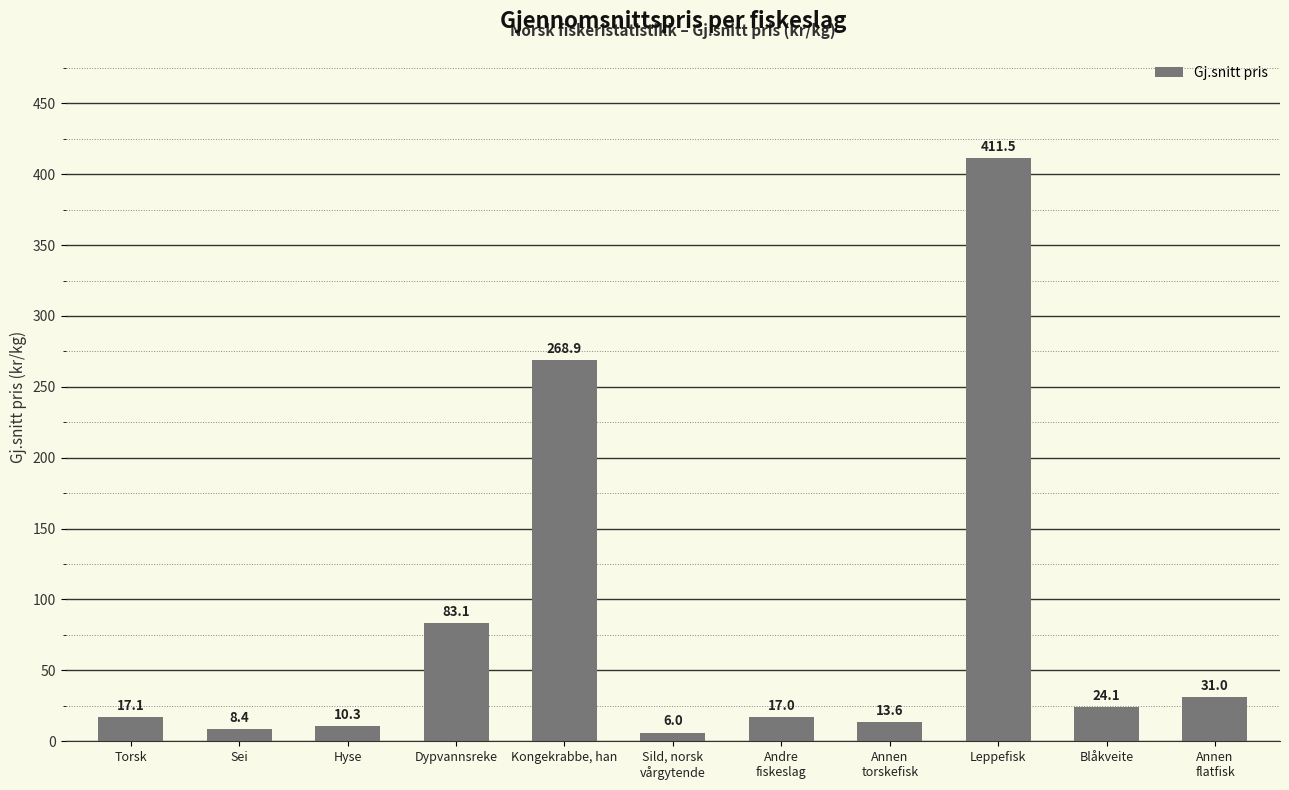

Where does the data first go above 17?

Torsk